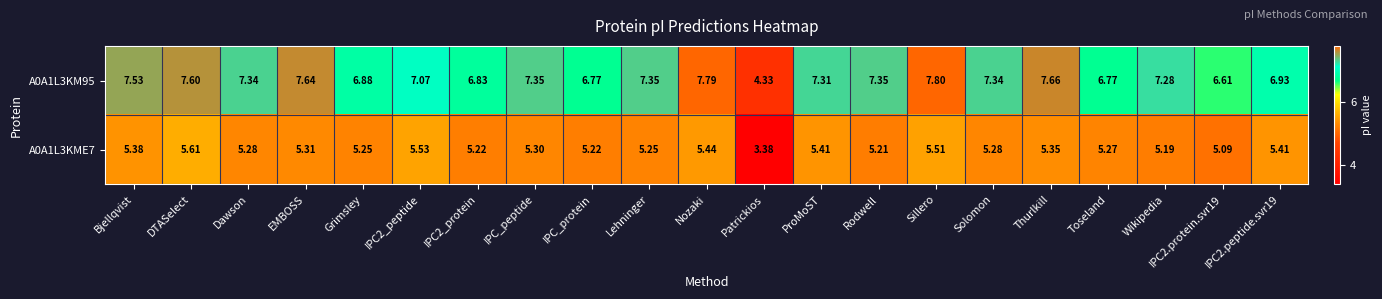

Which label corresponds to the smallest value in the chart?

Patrickios